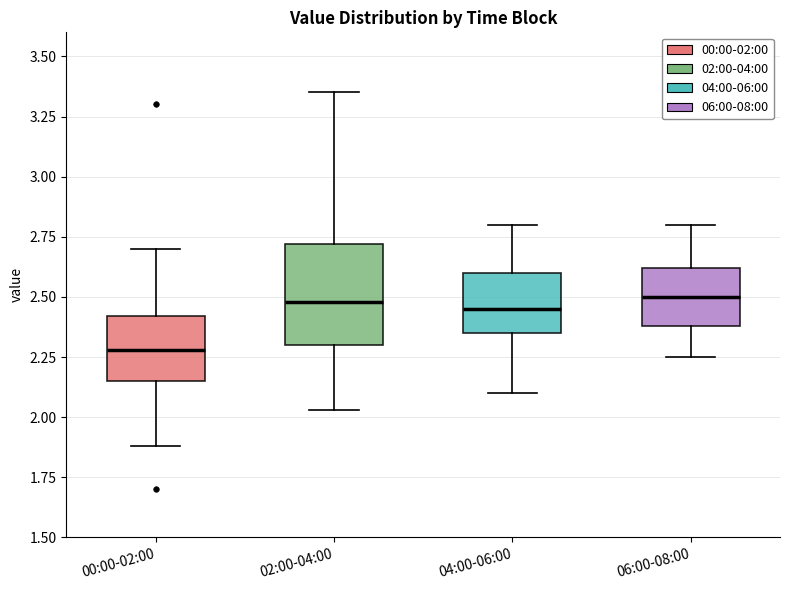

Reading left to right, transcribe this box plot: for each box, give where its median line is, the range the box spans, and where its two whiskers end, as read against the y-axis. The values are not printed on the chart, so give them approximately, as read against the axis.

00:00-02:00: median 2.30, box 2.15 to 2.40, whiskers 1.90 to 2.70
02:00-04:00: median 2.50, box 2.30 to 2.70, whiskers 2.05 to 3.35
04:00-06:00: median 2.45, box 2.35 to 2.60, whiskers 2.10 to 2.80
06:00-08:00: median 2.50, box 2.40 to 2.60, whiskers 2.25 to 2.80